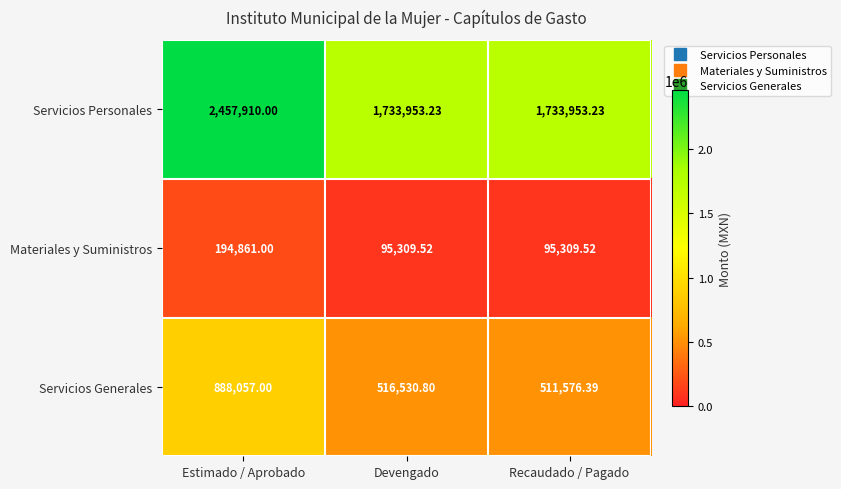

Between Estimado / Aprobado and Devengado, which series saw the biggest shift?

Servicios Personales